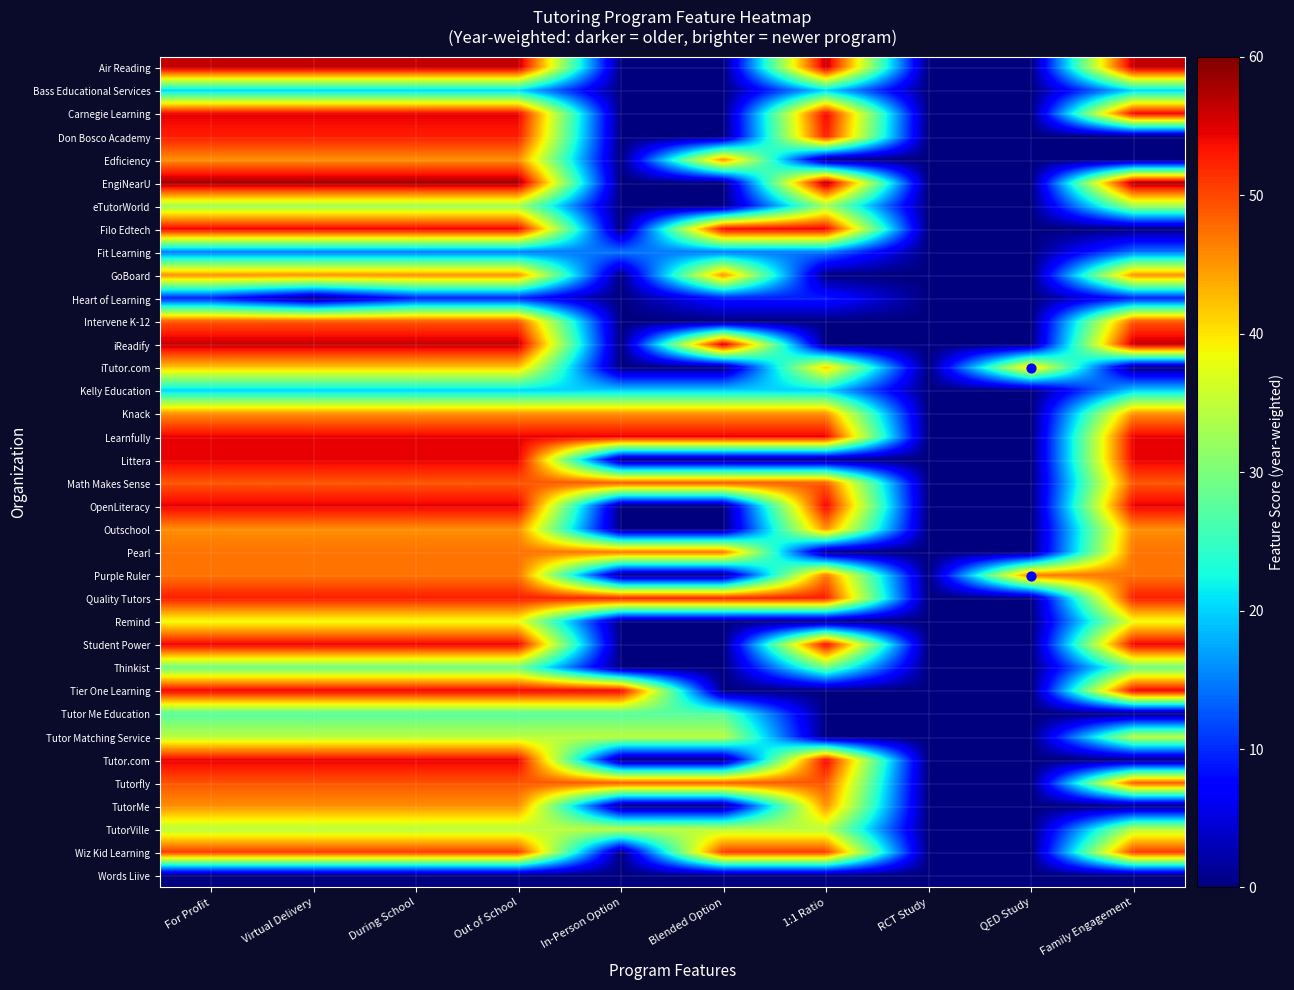

At which category is the sum across all series the highest?

For Profit